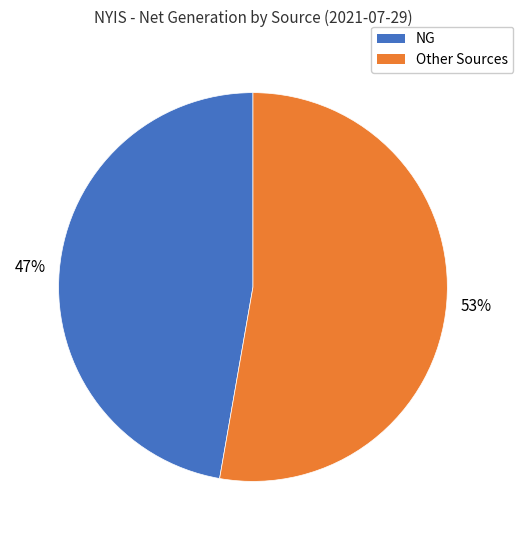

To the nearest percent, what is the average slice percentage?

50%